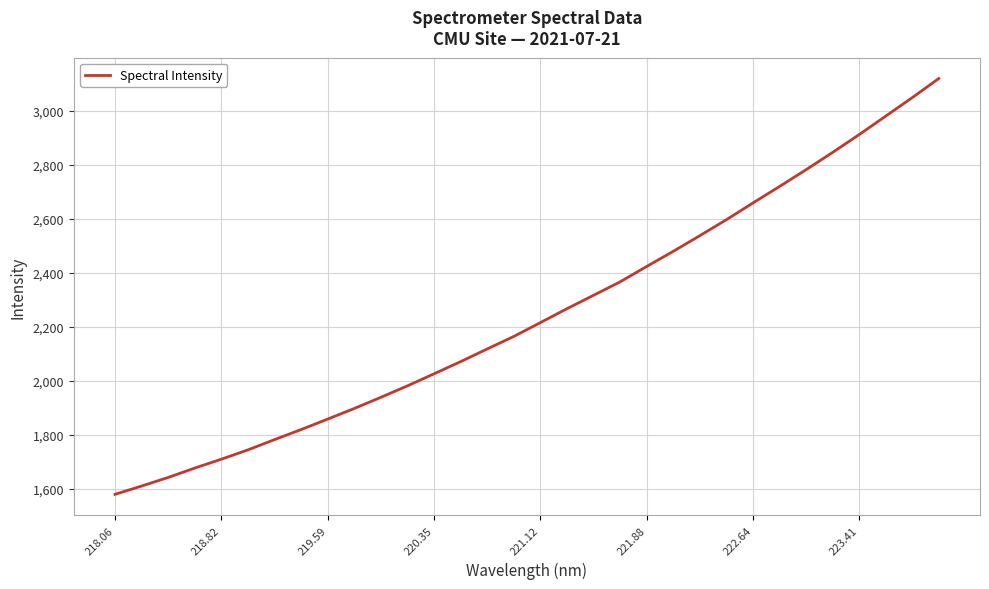

What is the difference between the maximum and minimum values?

1539.9